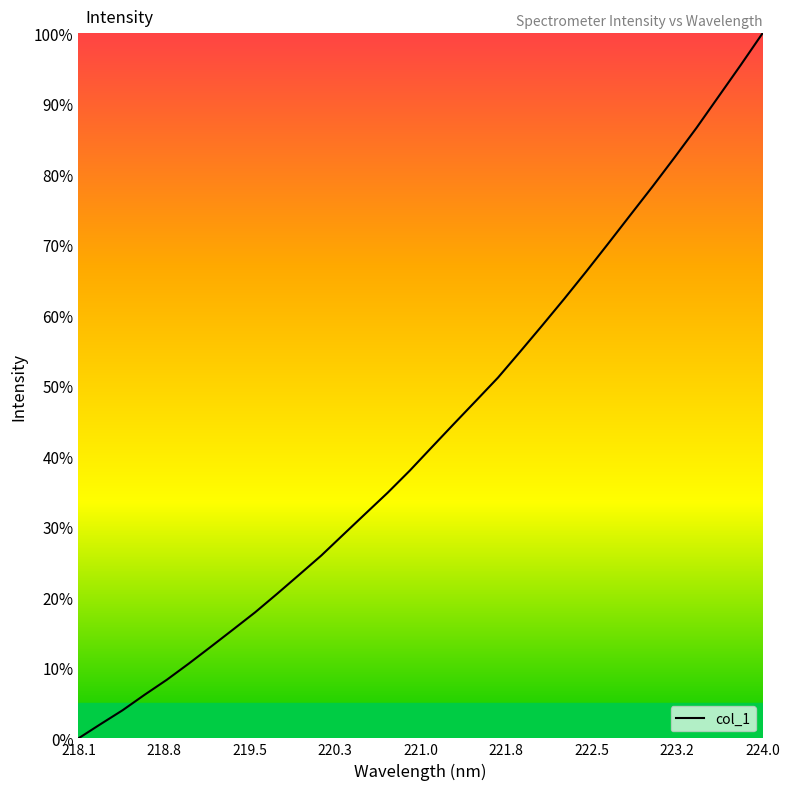

What is the maximum value shown in the chart?

100.0